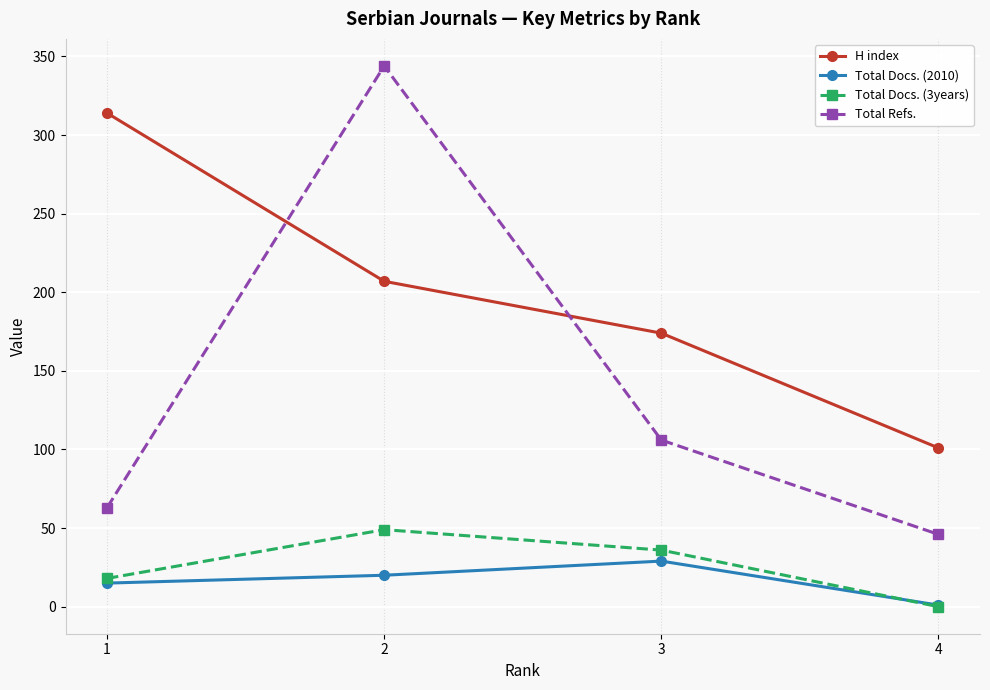

Which series changed the most between 2 and 3?

Total Refs.